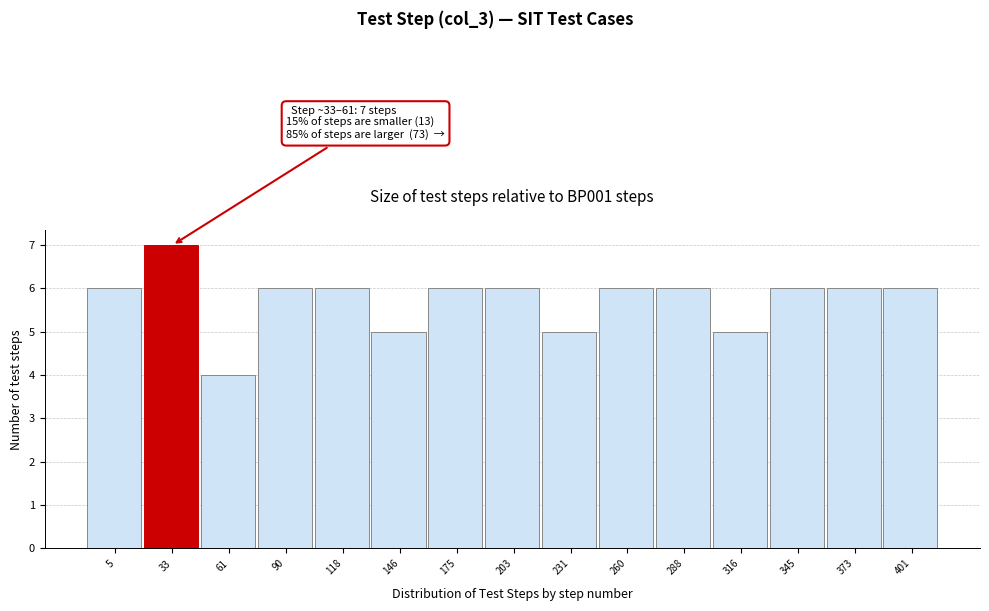

Reading right to left, what are all the values shown in this chart?

401=6	373=6	345=6	316=5	288=6	260=6	231=5	203=6	175=6	146=5	118=6	90=6	61=4	33=7	5=6